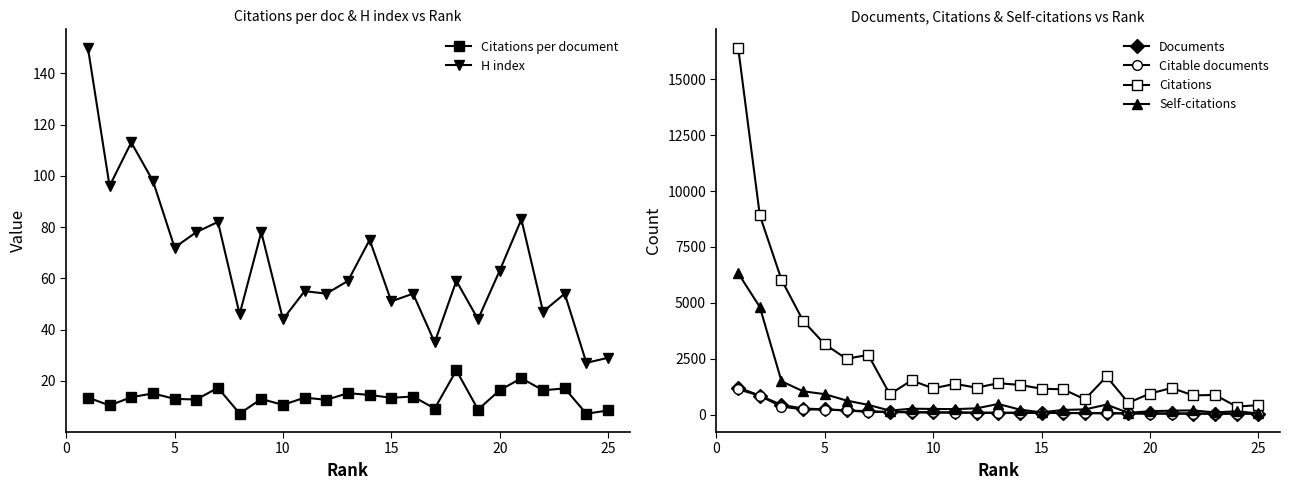

True or false: H index has more than 2 points higher than both neighbors.

True